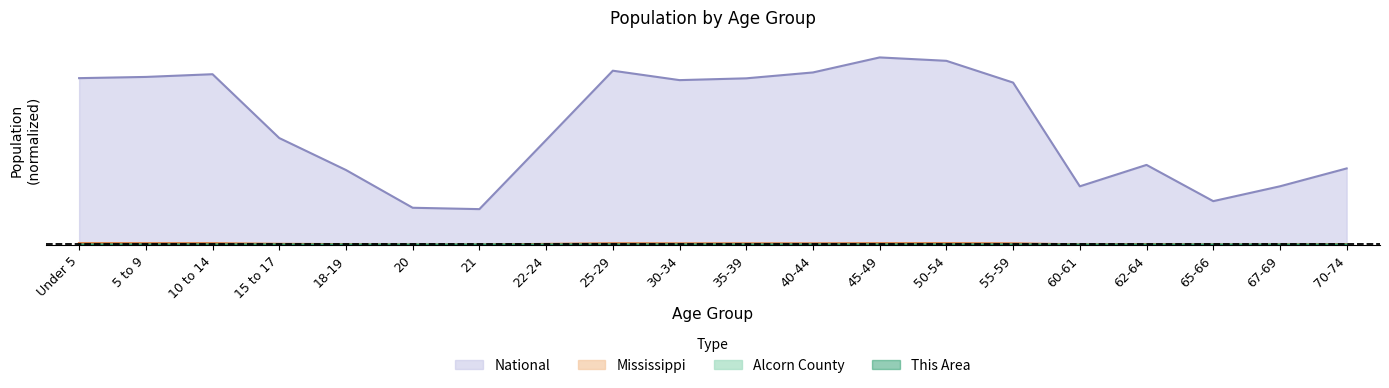

Which label corresponds to the largest value in the chart?

45-49